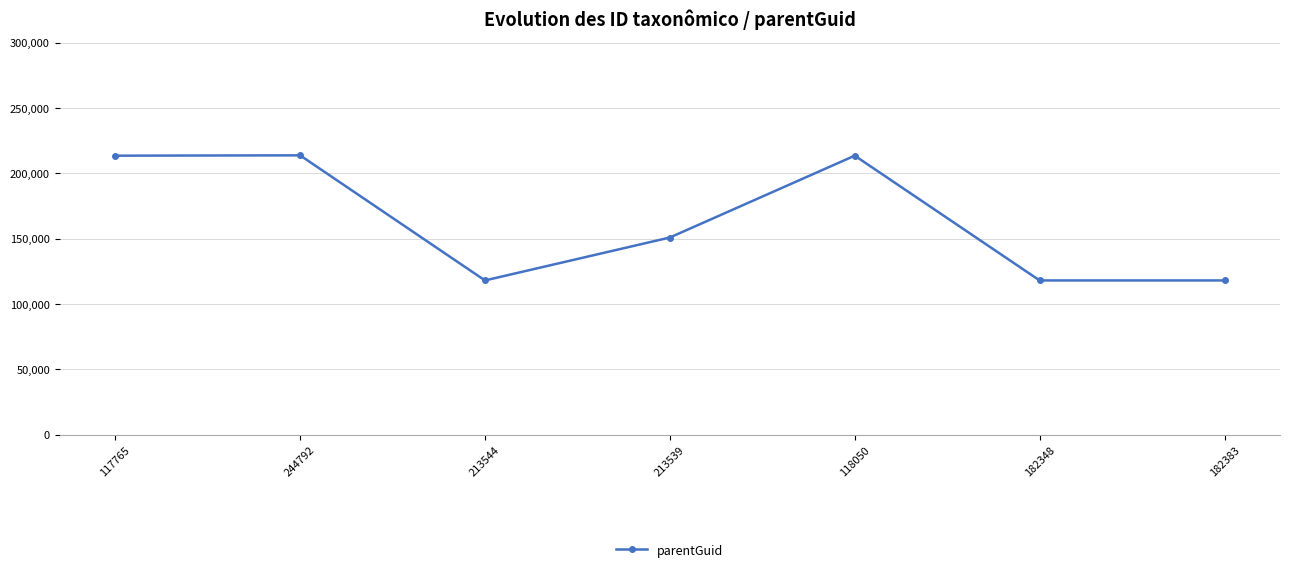

How many data points are less than 150907?

3